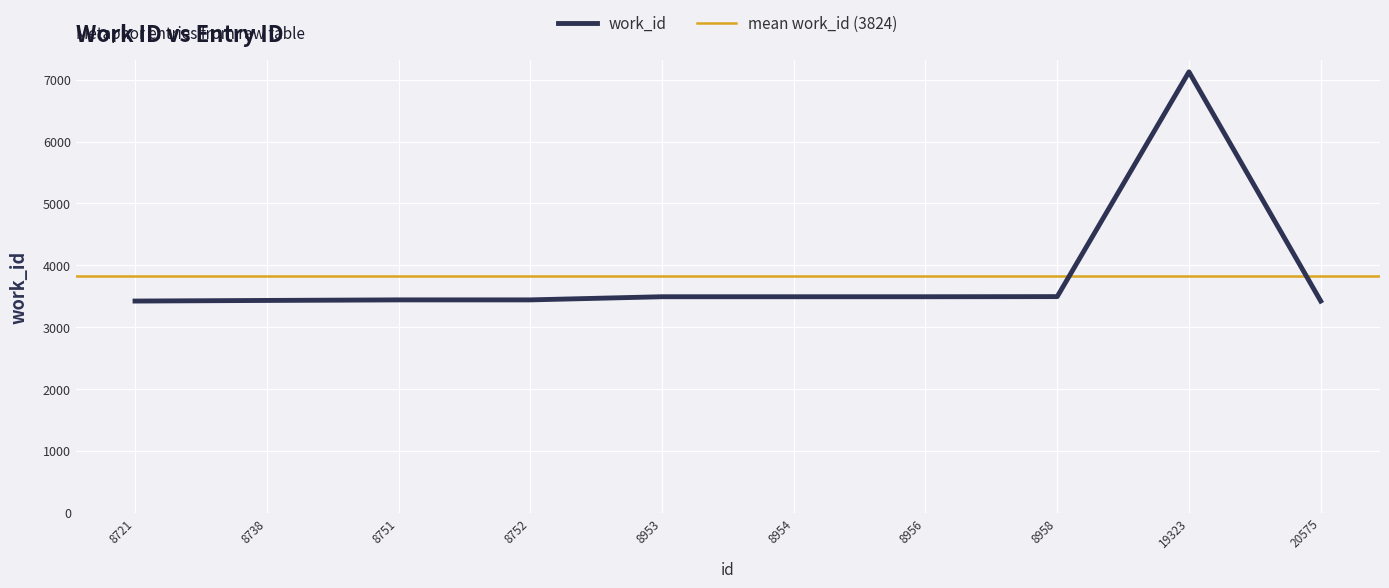

How many interior local peaks (higher than both neighbors) does the data have?

1